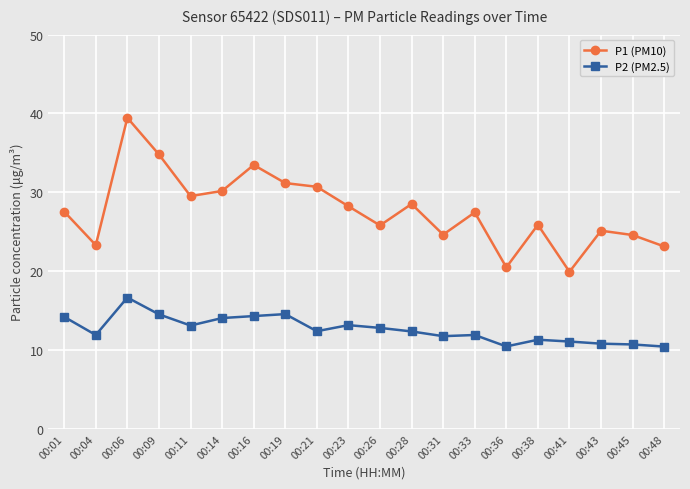

True or false: P1 (PM10) and P2 (PM2.5) cross at least once.

False